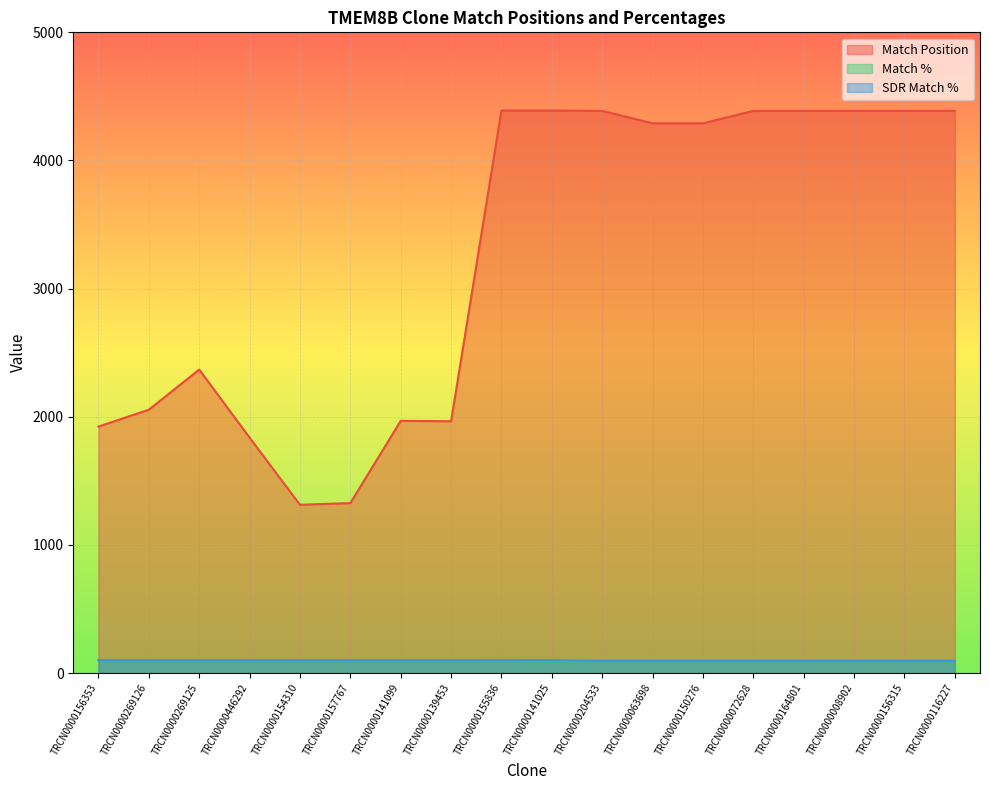

What is the maximum value shown in the chart?

4390